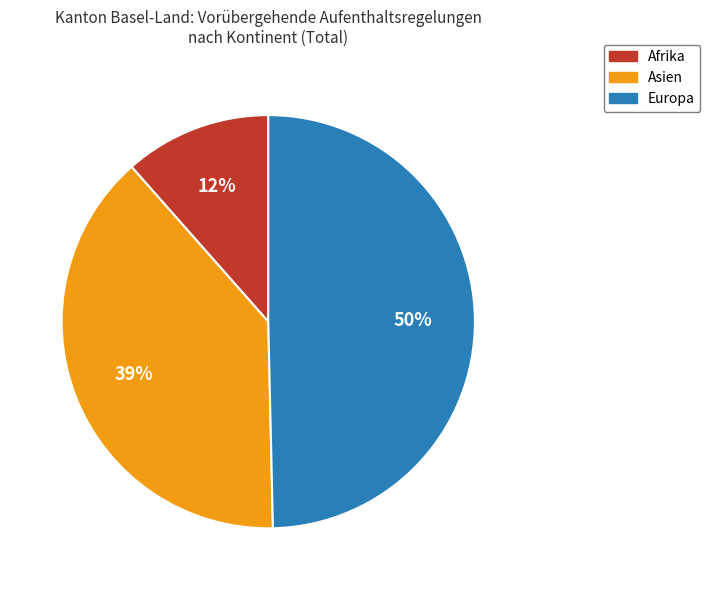

To the nearest percent, what is the difference between the largest and smallest slice percentages?

38%